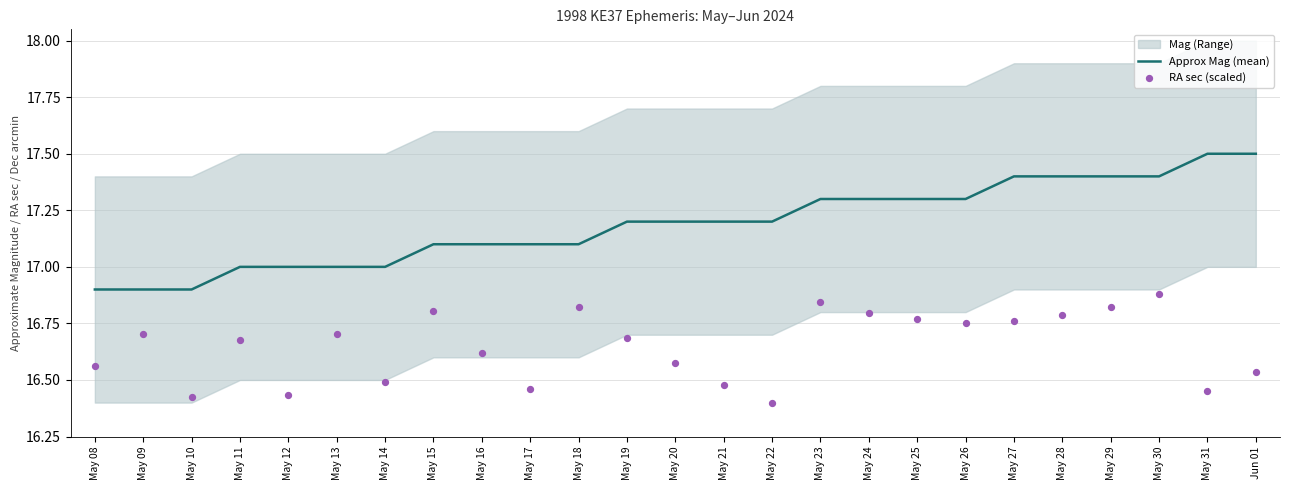

The value of Approx Mag (mean) at May 31 is 9.2. True or false?

False